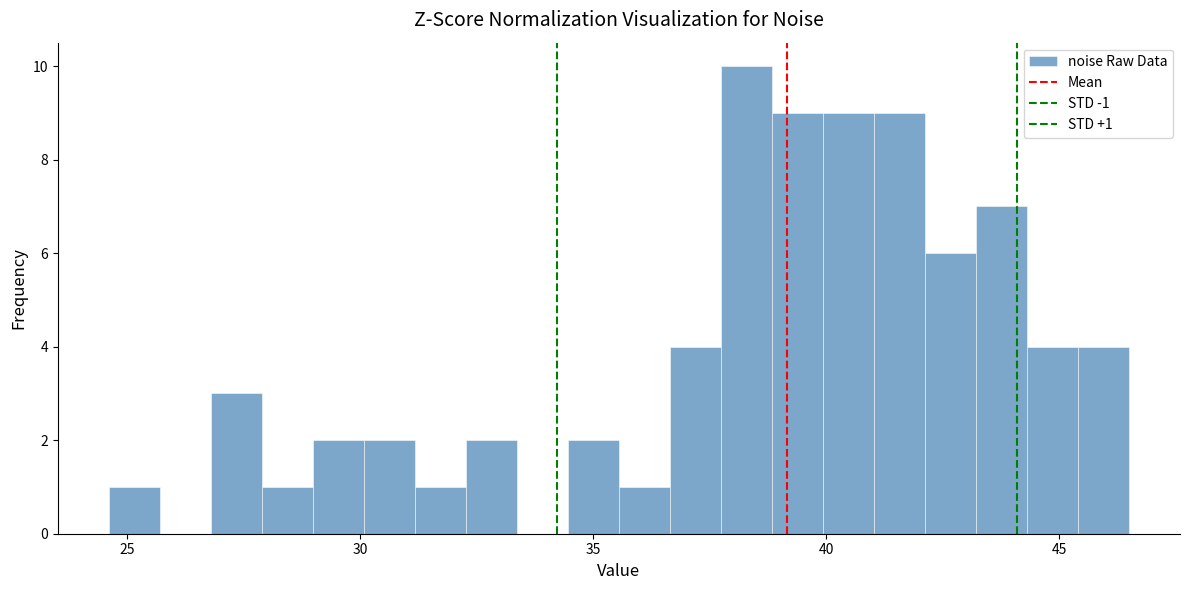

Around what value on the x-axis is the tallest bar? Give the approximate position of its centre, as read against the axis.

38.5